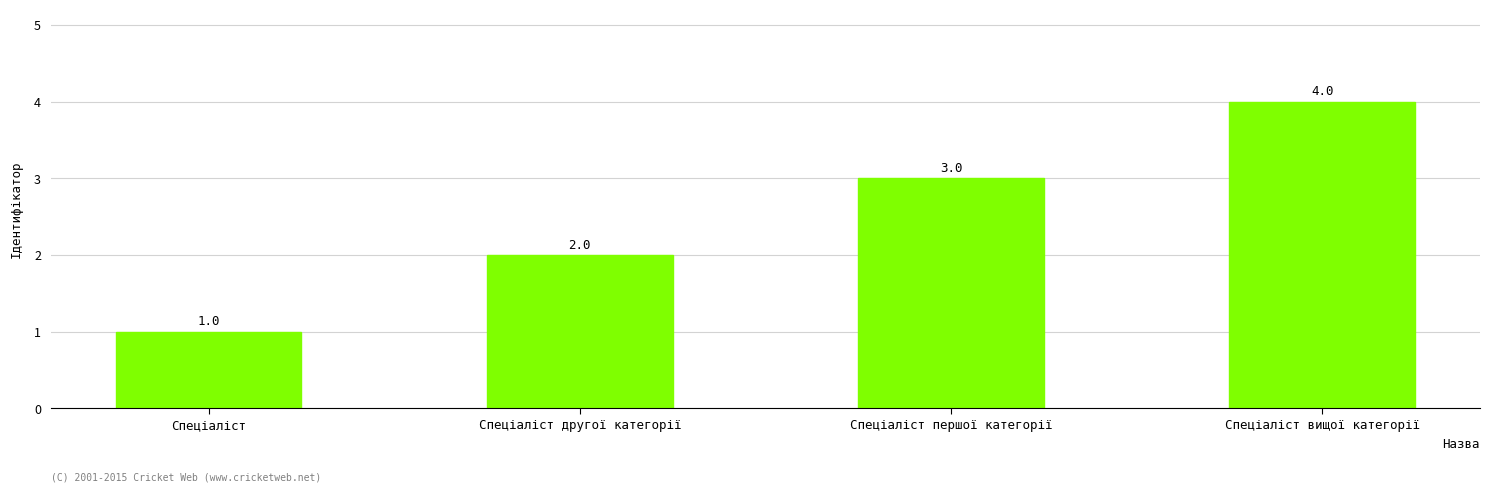

Reading left to right, what are all the values shown in this chart?

Спеціаліст=1	Спеціаліст другої категорії=2	Спеціаліст першої категорії=3	Спеціаліст вищої категорії=4